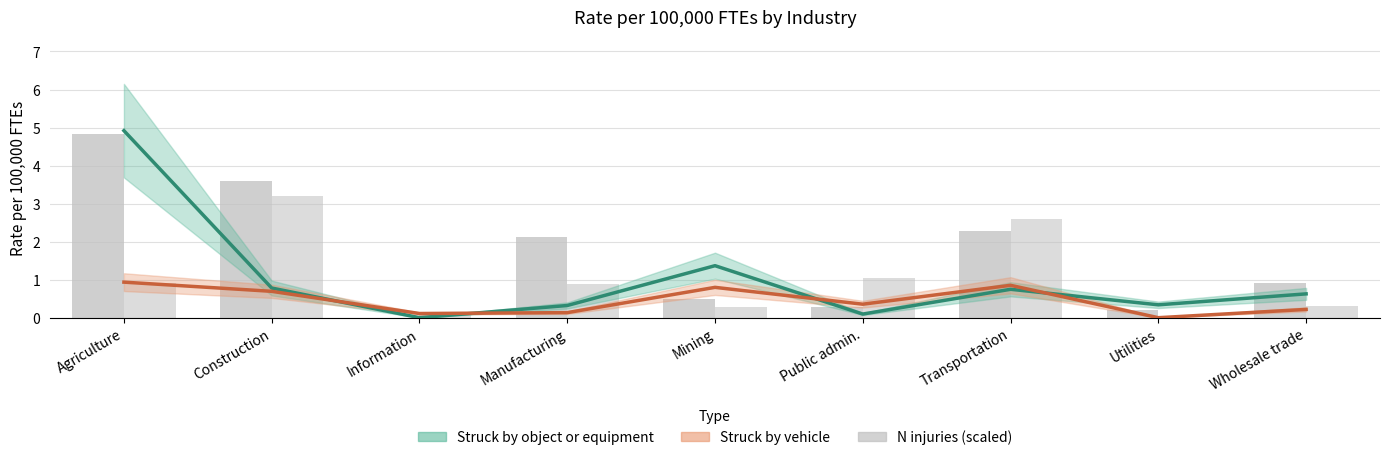

At which category is the sum across all series the highest?

Agriculture